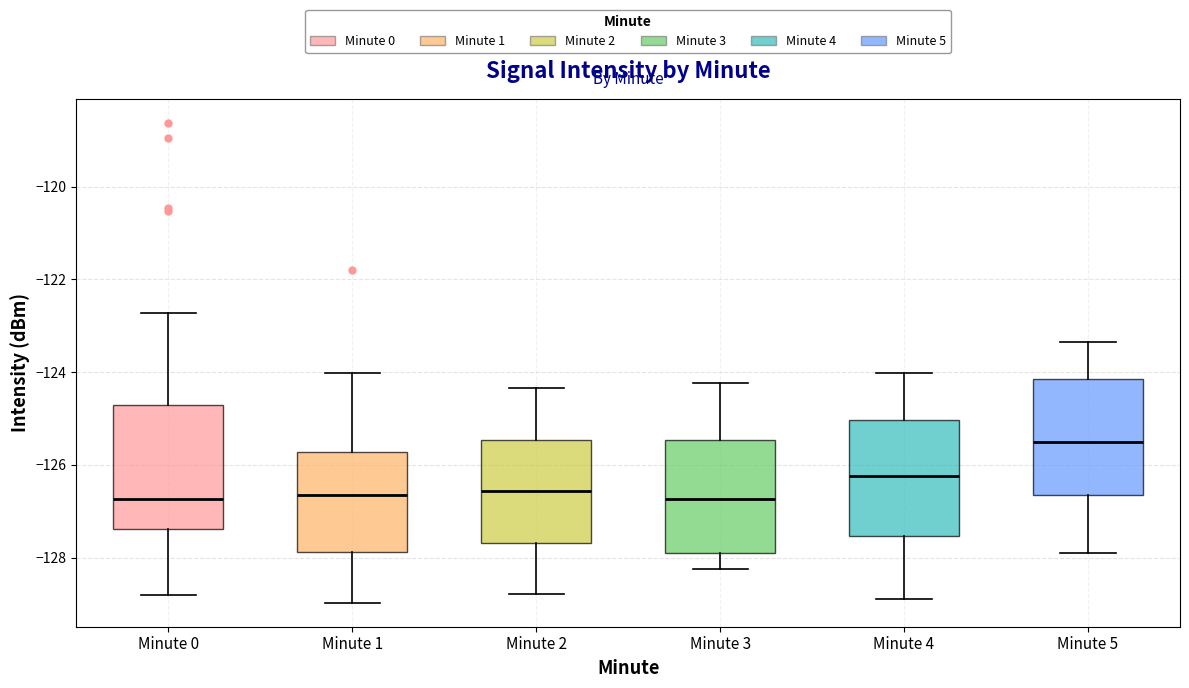

Reading left to right, read every box against the y-axis: the position of its median line, the range the box covers, and the ends of its whiskers. The values are not printed on the chart, so give them approximately, as read against the axis.

Minute 0: median -126.8, box -127.4 to -124.8, whiskers -128.8 to -122.8
Minute 1: median -126.6, box -127.8 to -125.8, whiskers -129.0 to -124.0
Minute 2: median -126.6, box -127.6 to -125.4, whiskers -128.8 to -124.4
Minute 3: median -126.8, box -127.8 to -125.4, whiskers -128.2 to -124.2
Minute 4: median -126.2, box -127.6 to -125.0, whiskers -129.0 to -124.0
Minute 5: median -125.6, box -126.6 to -124.2, whiskers -127.8 to -123.4